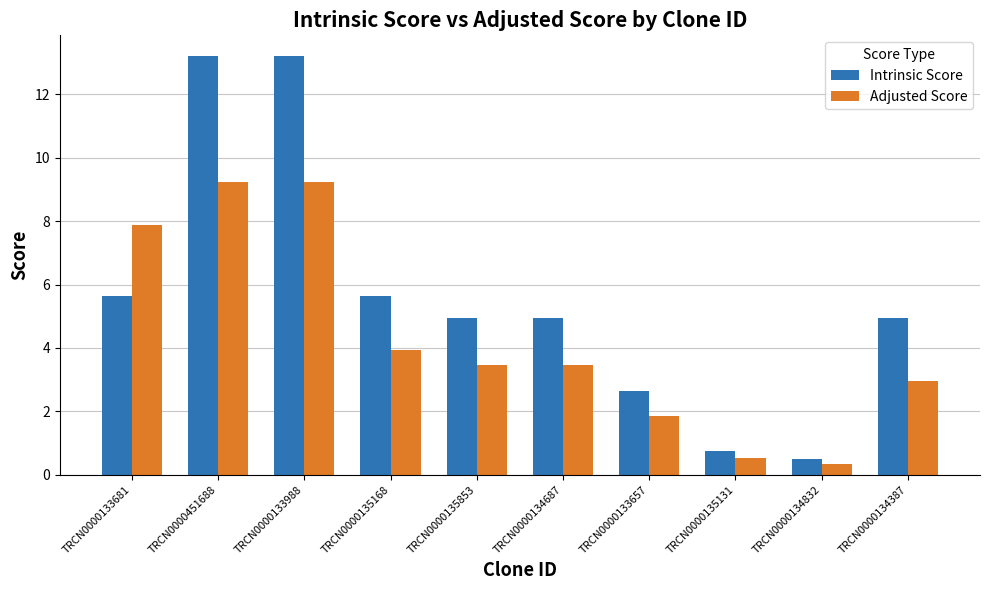

At which label is Adjusted Score closest to 4?

TRCN0000135168